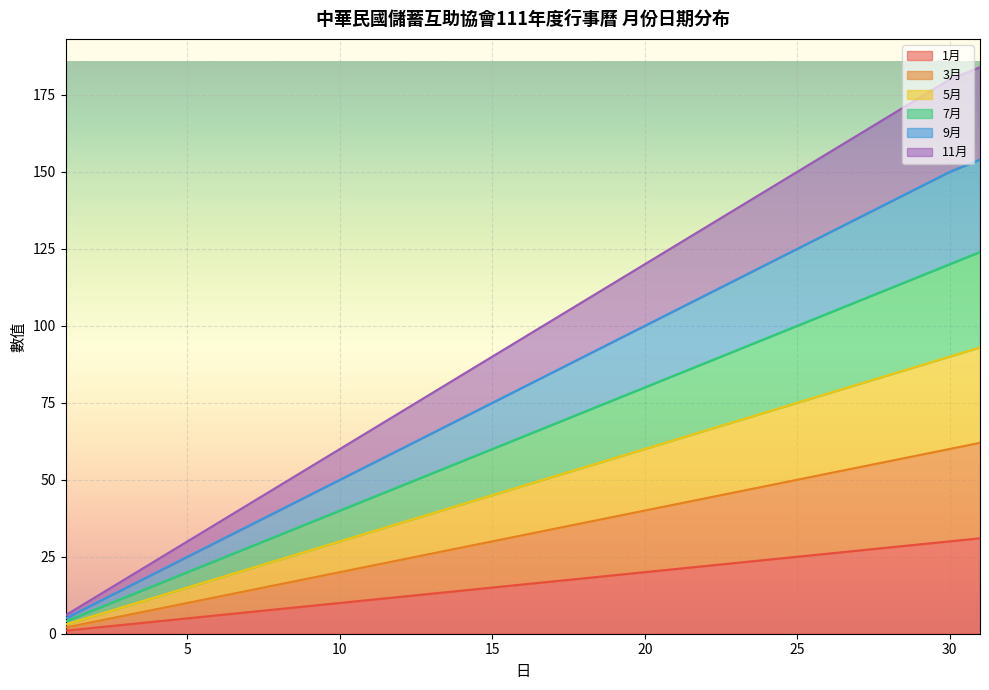

Does the chart display data point markers on the line(s)?

No